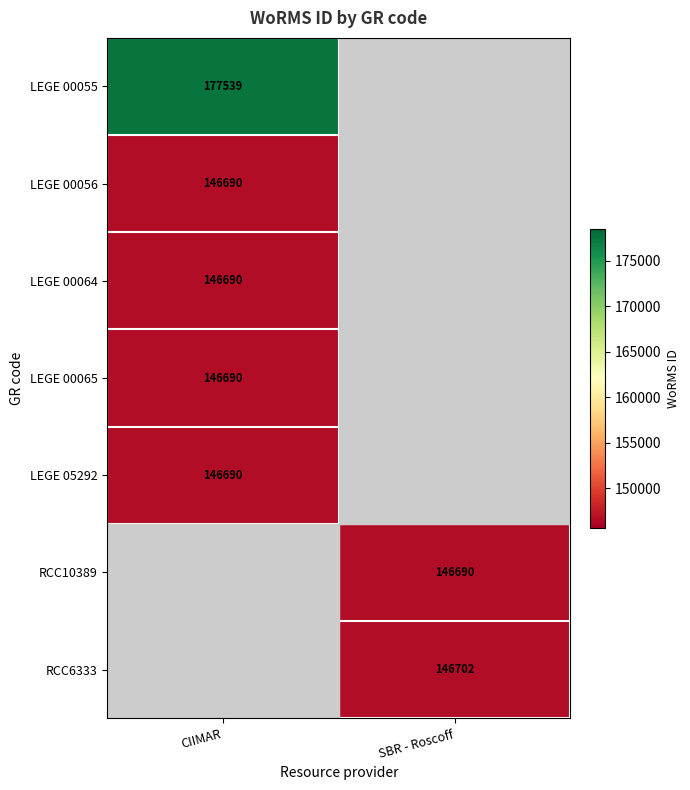

At how many categories does at least one series exceed 154666?

1